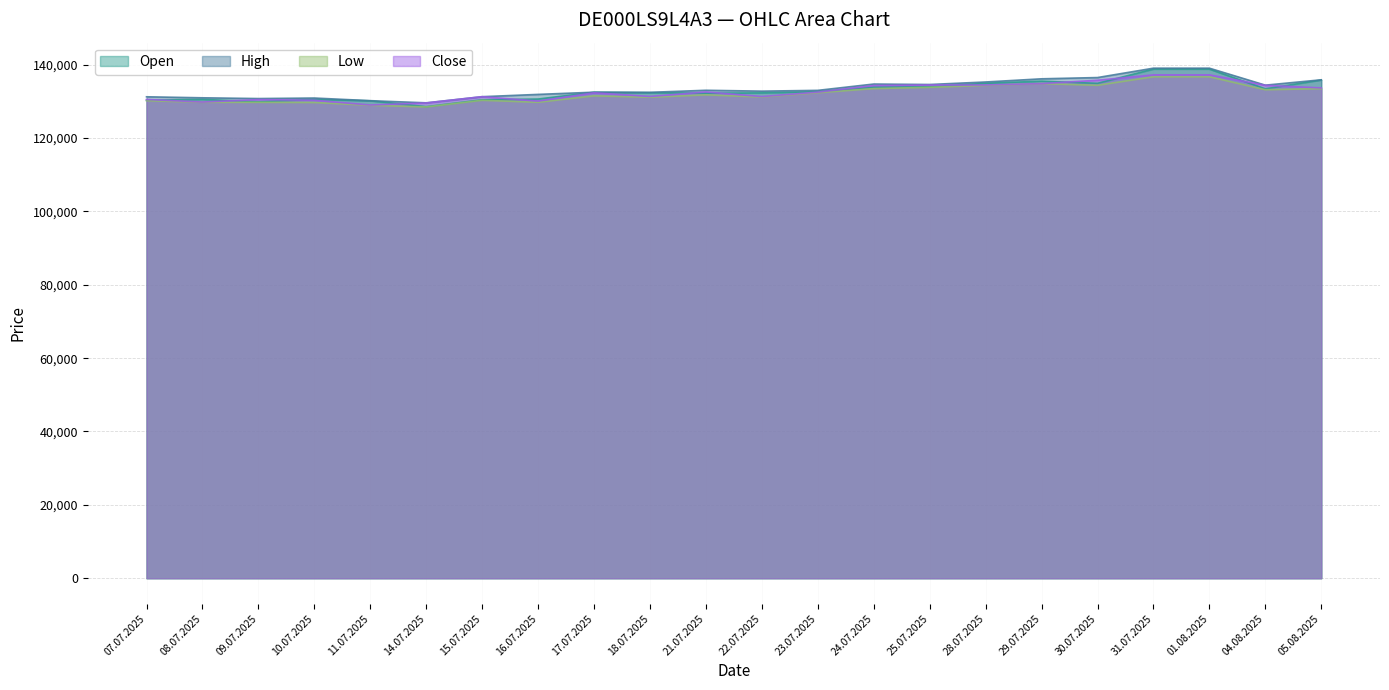

What are all the series names shown in the legend?

Open, High, Low, Close